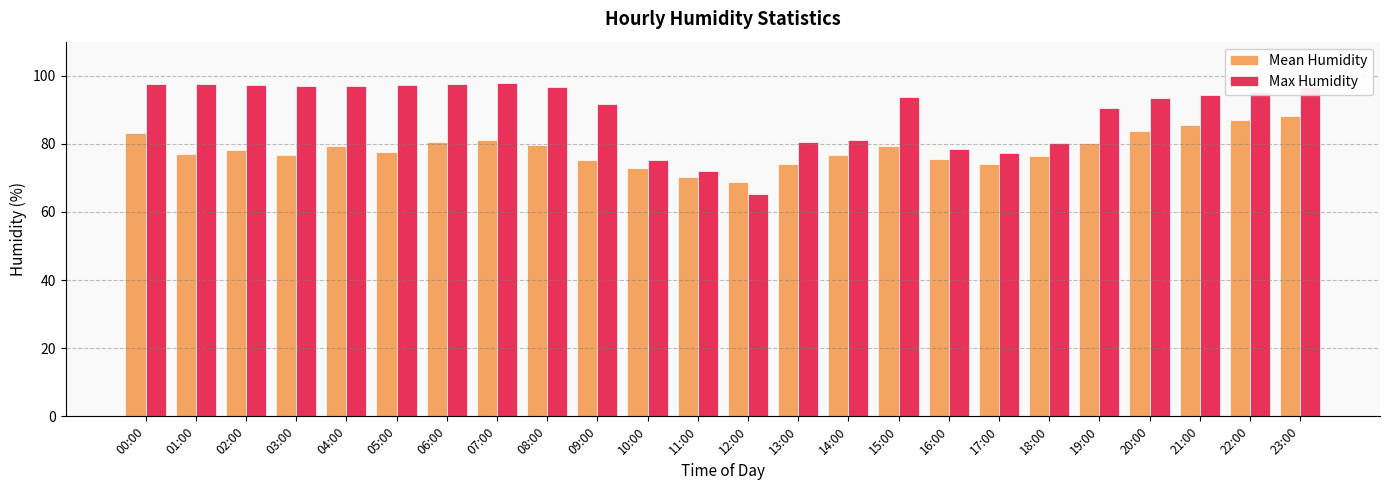

What is the lowest value of the Max Humidity series?

65.3